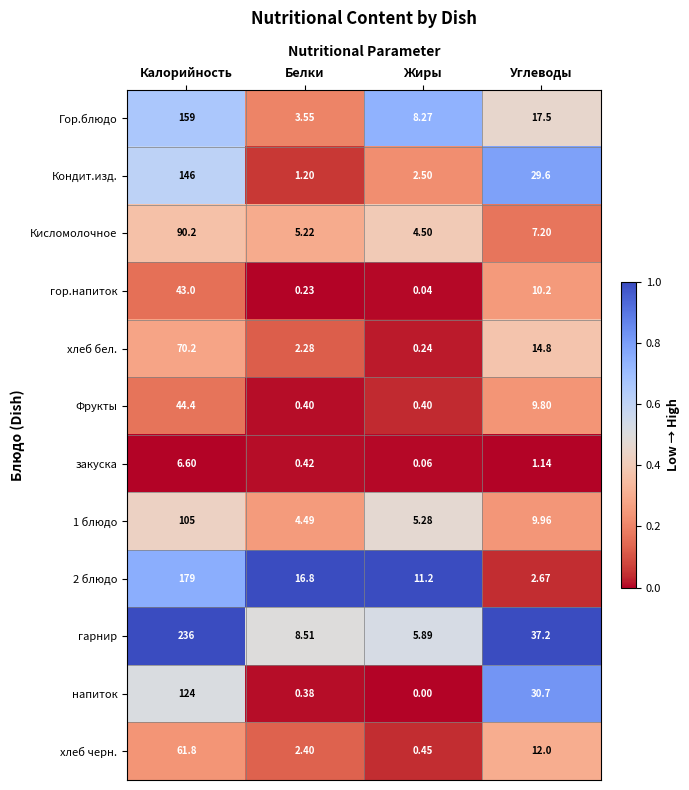

Which category has the highest value in the Кисломолочное series?

Калорийность